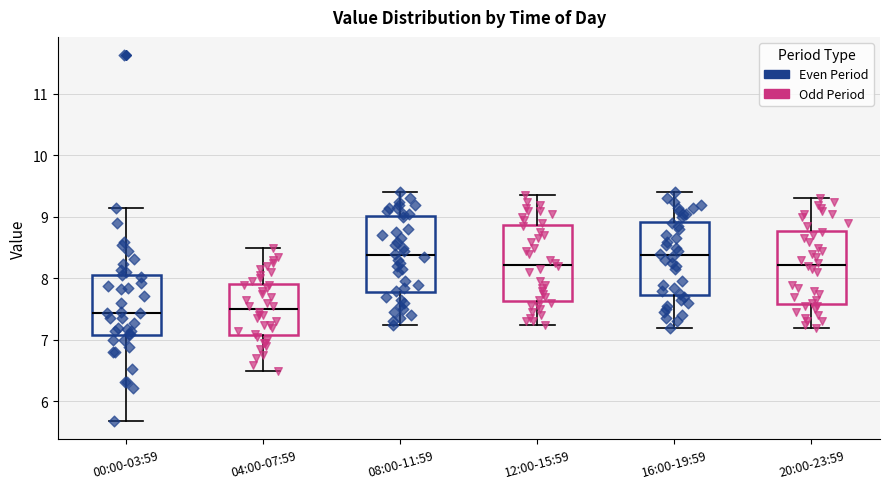

Reading left to right, read every box against the y-axis: the position of its median line, the range the box covers, and the ends of its whiskers. The values are not printed on the chart, so give them approximately, as read against the axis.

00:00-03:59: median 7.4, box 7.1 to 8.1, whiskers 5.7 to 9.2
04:00-07:59: median 7.5, box 7.1 to 7.9, whiskers 6.5 to 8.5
08:00-11:59: median 8.4, box 7.8 to 9.0, whiskers 7.3 to 9.4
12:00-15:59: median 8.2, box 7.6 to 8.9, whiskers 7.3 to 9.4
16:00-19:59: median 8.4, box 7.7 to 8.9, whiskers 7.2 to 9.4
20:00-23:59: median 8.2, box 7.6 to 8.8, whiskers 7.2 to 9.3